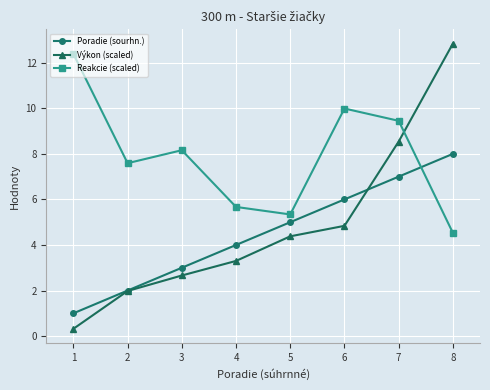

Is it true that Reakcie (scaled) equals 16.7 at 5?

False